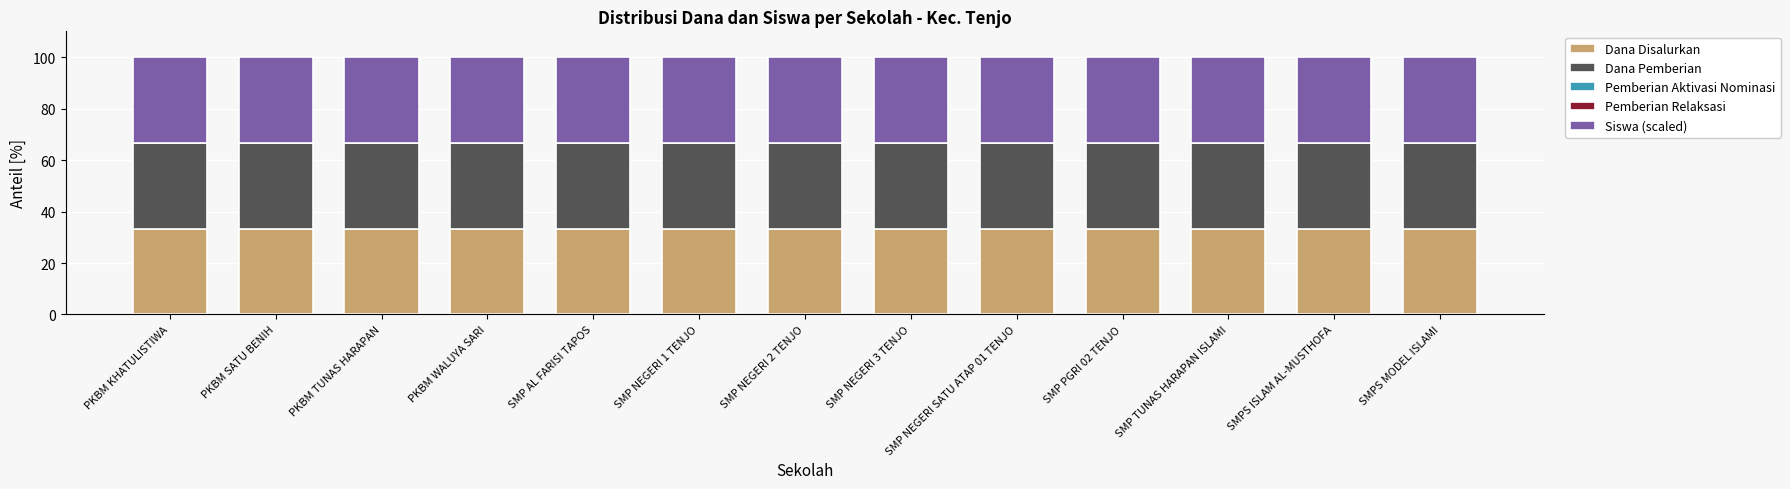

What is the highest value of the Dana Disalurkan series?

33.3